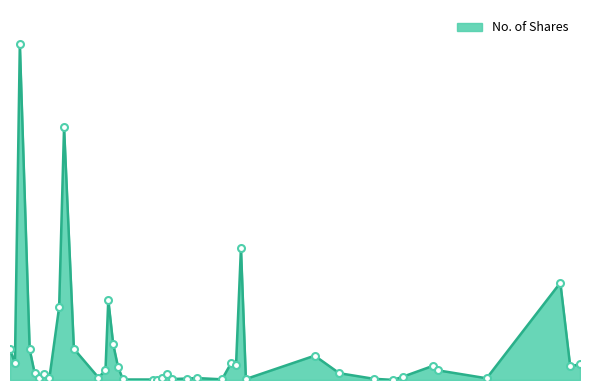

Rank the categories by value from lowest to highest.

25/09/2022, 27/08/2023, 18/09/2022, 07/08/2022, 26/12/2022, 29/01/2023, 16/10/2022, 30/07/2023, 06/11/2022, 24/04/2022, 10/04/2022, 07/01/2024, 20/11/2022, 02/10/2022, 03/07/2022, 10/09/2023, 17/04/2022, 09/10/2022, 11/06/2023, 03/04/2022, 29/10/2023, 13/07/2022, 31/07/2022, 05/05/2024, 22/10/2023, 15/01/2023, 19/05/2024, 08/01/2023, 06/03/2022, 07/05/2023, 27/02/2022, 27/03/2022, 29/05/2022, 24/07/2022, 08/05/2022, 17/07/2022, 21/04/2024, 22/01/2023, 15/05/2022, 13/03/2022